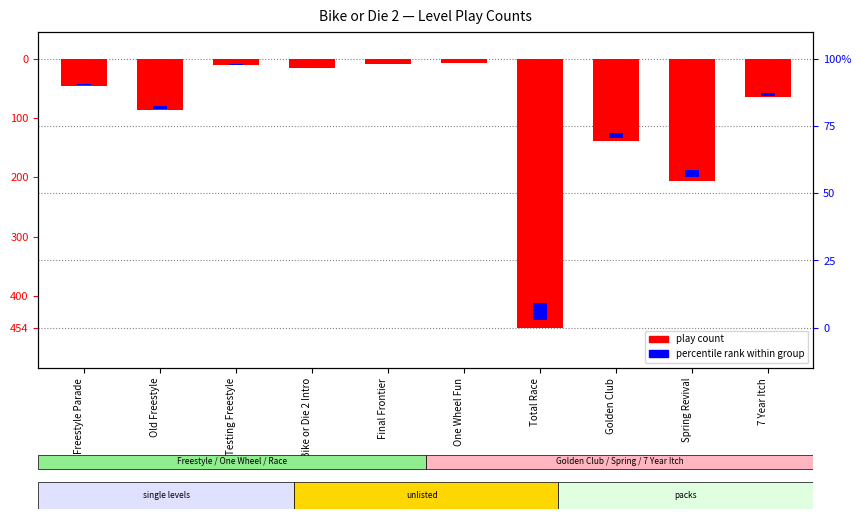

Which category has the lowest value across all series?

Total Race